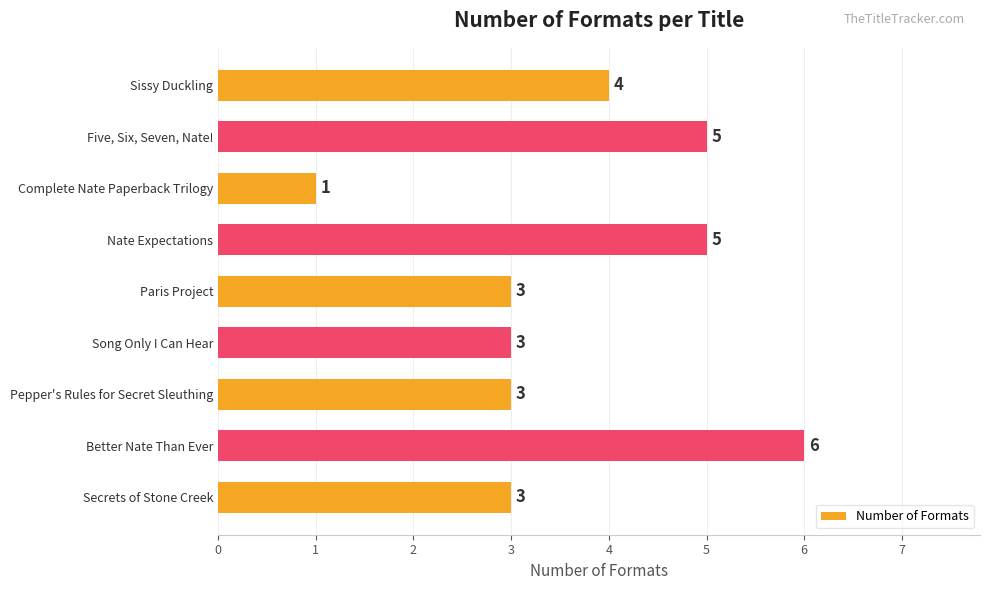

What is the maximum value shown in the chart?

6